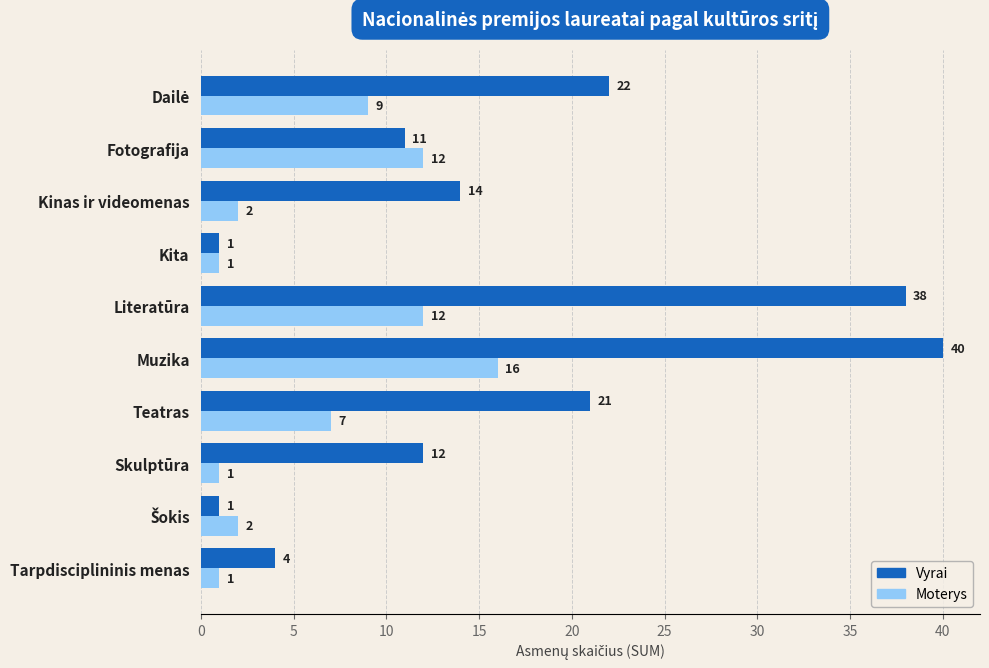

Which category has the highest value across all series?

Muzika